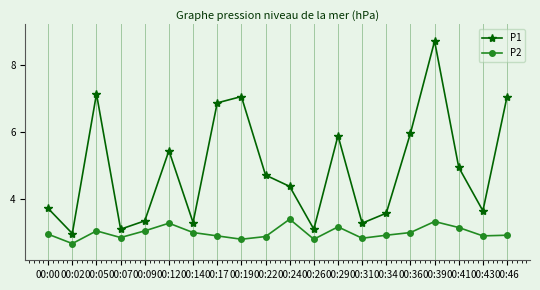

What value does the P2 series have at 00:29?

3.2